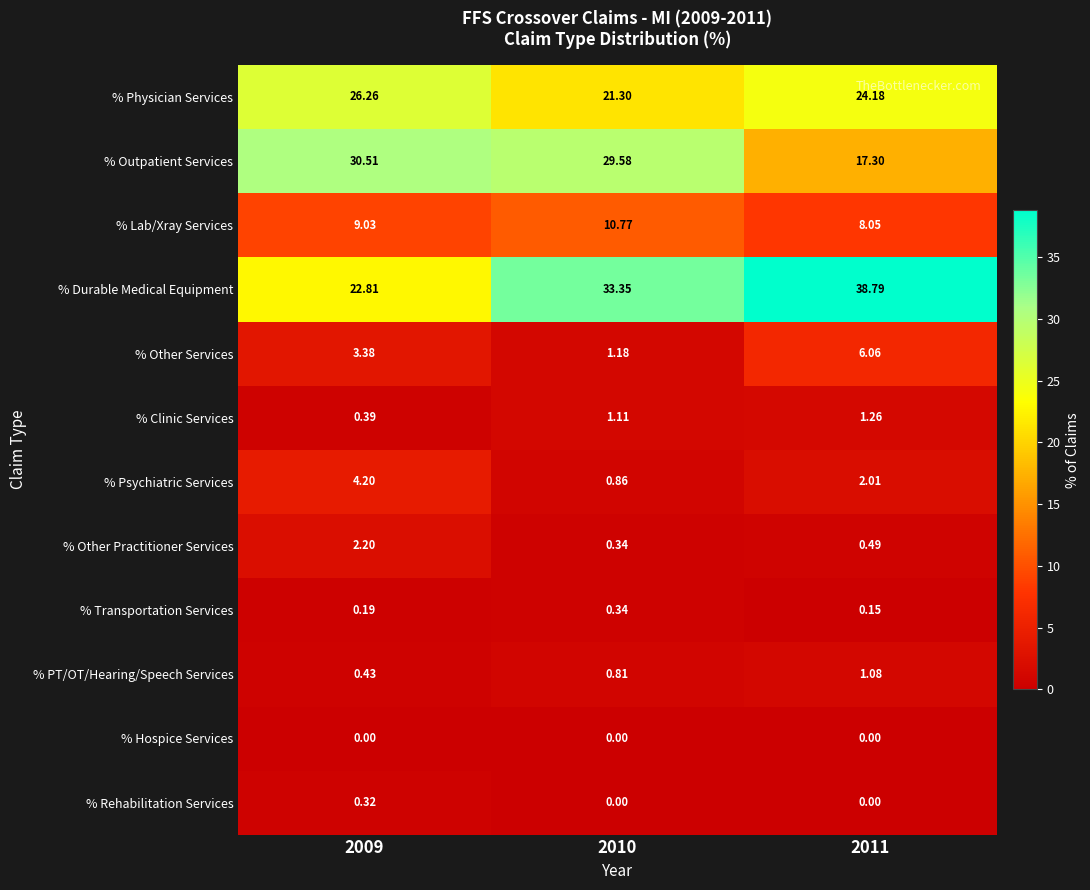

List the series in order of their peak value, highest first.

% Durable Medical Equipment, % Outpatient Services, % Physician Services, % Lab/Xray Services, % Other Services, % Psychiatric Services, % Other Practitioner Services, % Clinic Services, % PT/OT/Hearing/Speech Services, % Transportation Services, % Rehabilitation Services, % Hospice Services